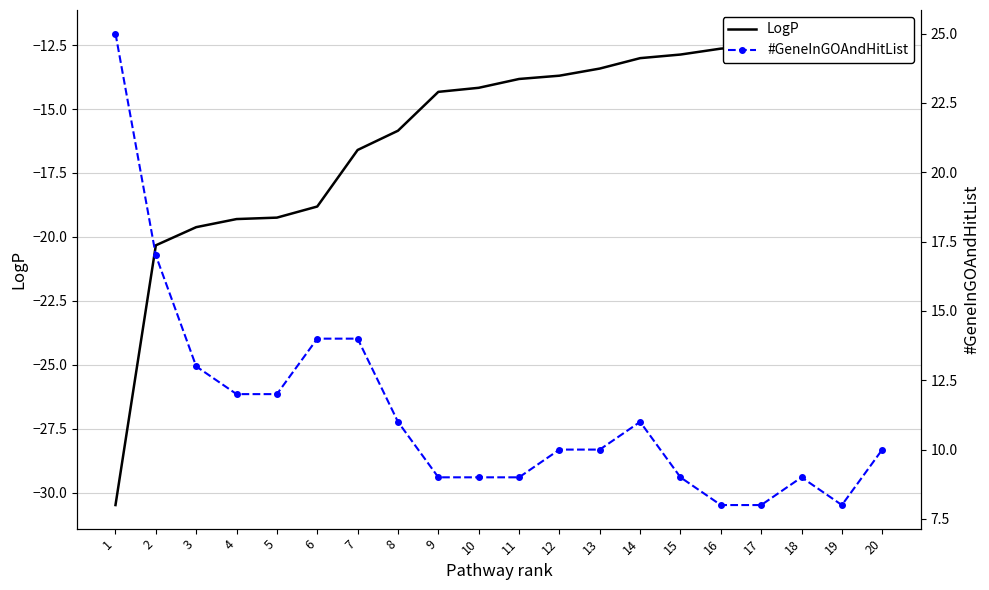

What is the sum of all #GeneInGOAndHitList values?

228.0